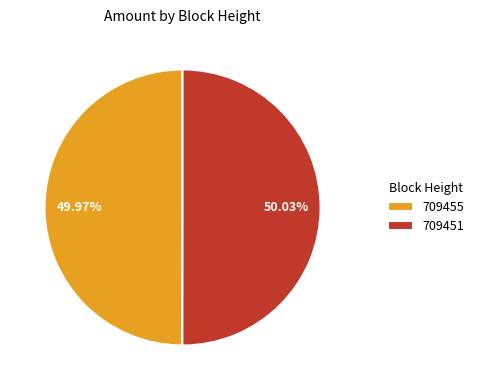

Is there a majority slice in this chart?

Yes